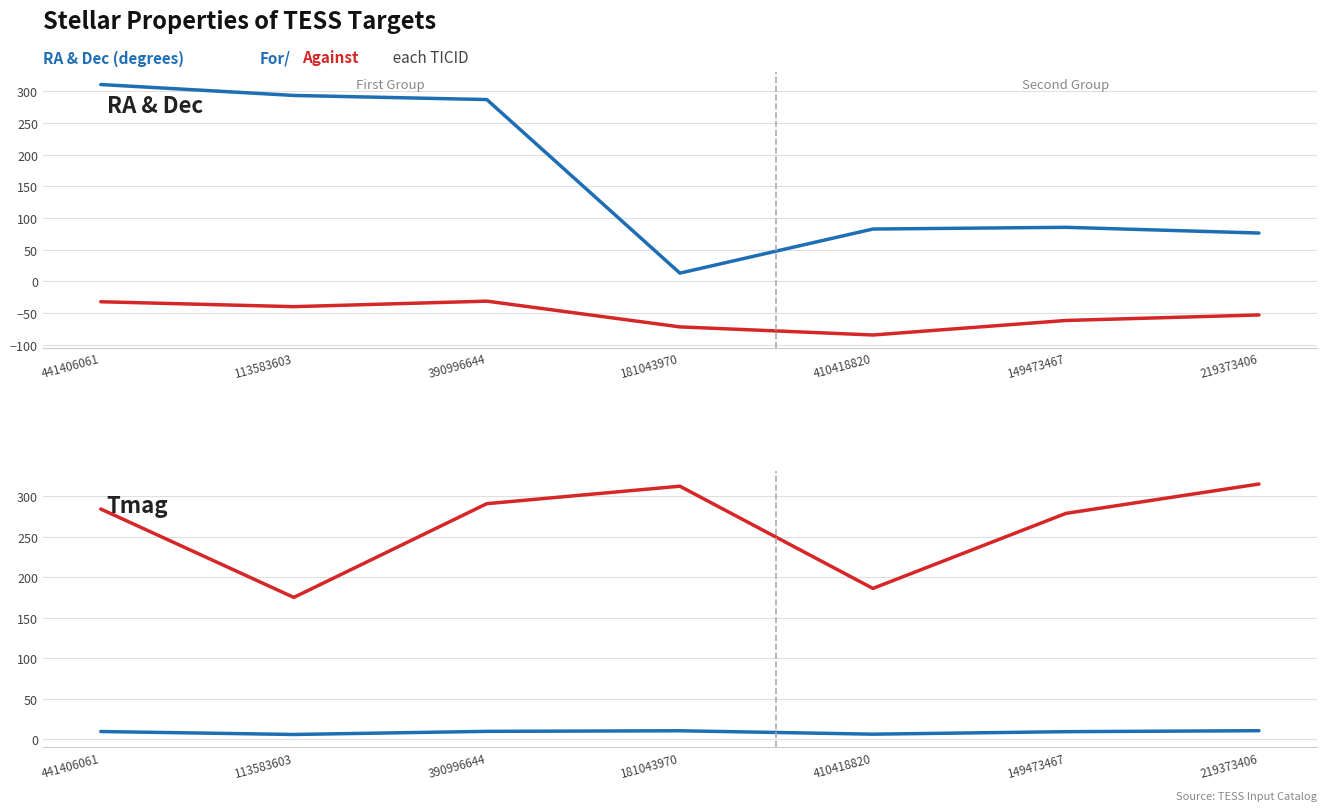

Reading right to left, extract all data points from this chart.

RA: 76.2	85.3	82.6	12.9	287.1	293.5	310.8
Dec: -53.1	-61.9	-84.8	-72.0	-31.3	-40.0	-32.3
Tmag: 10.5	9.3	6.2	10.4	9.7	5.8	9.5
Tmag×30 (scaled): 315.3	279.0	186.3	312.6	291.0	175.2	284.4